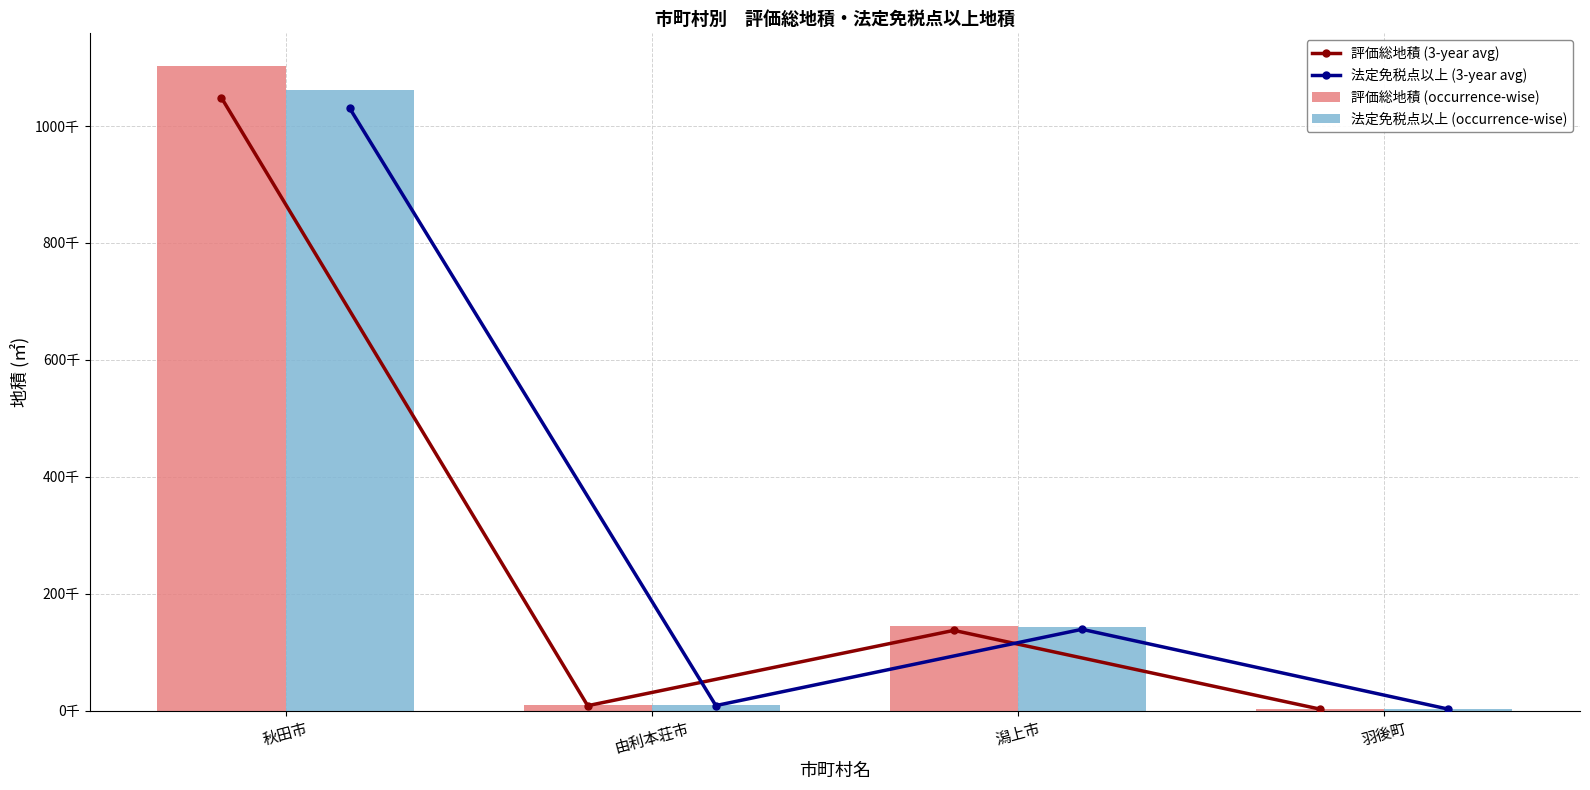

What is the difference between the 法定免税点以上 (3-year avg) values at 羽後町 and 潟上市?

136464.5